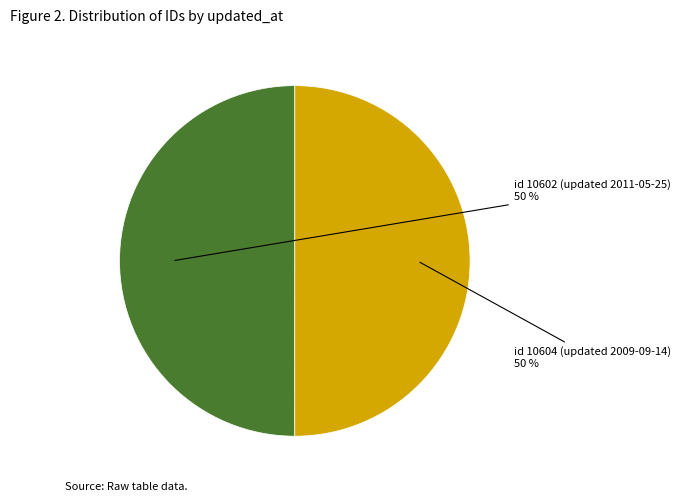

To the nearest percent, what is the average slice percentage?

50%